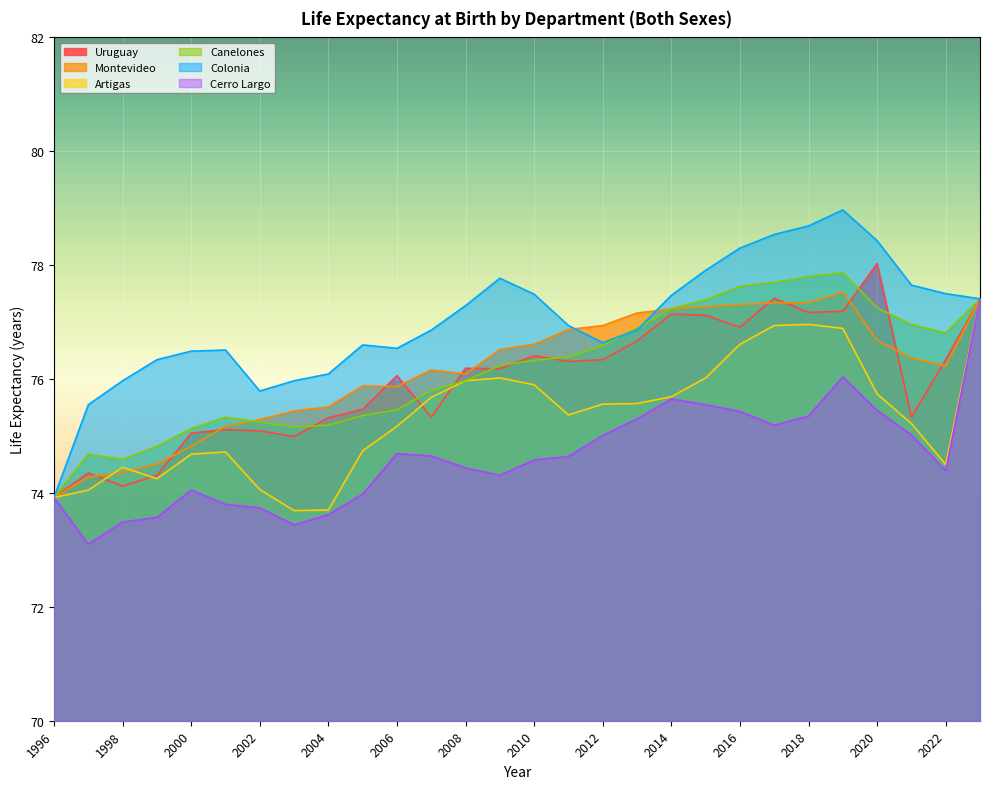

What value does the Canelones series have at 2019?

77.9